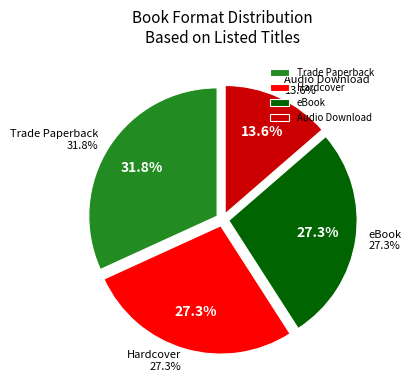

Rank the categories by value from highest to lowest.

Trade Paperback, Hardcover, eBook, Audio Download